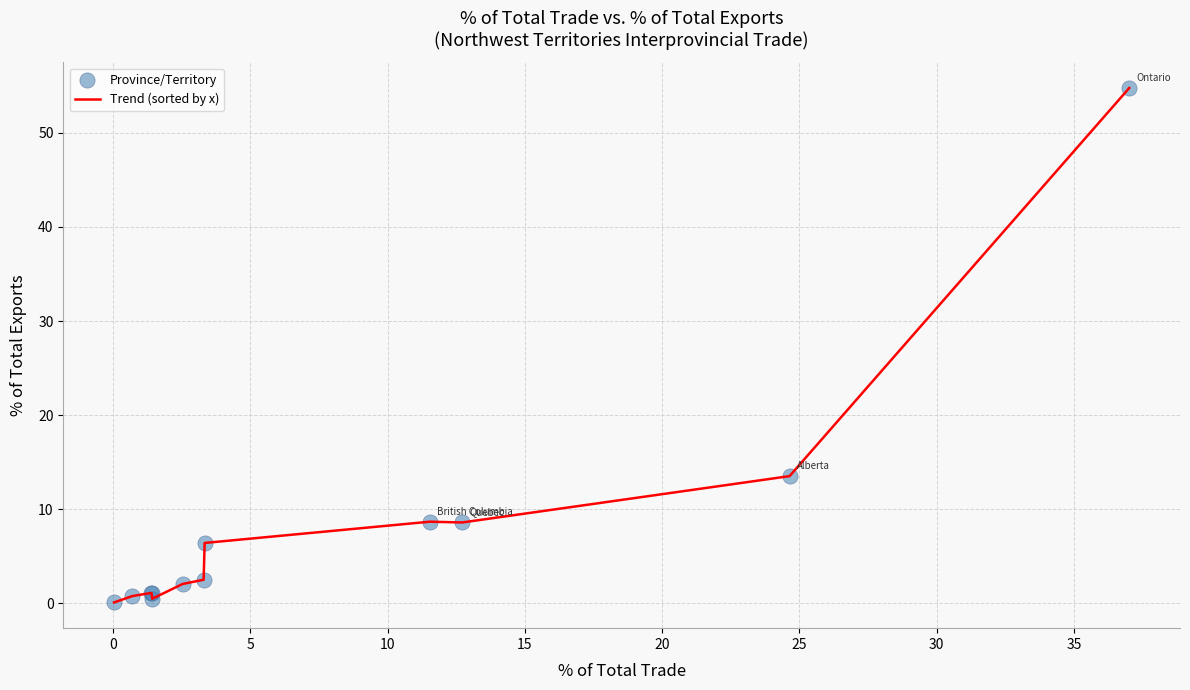

What is the maximum value shown in the chart?

54.8